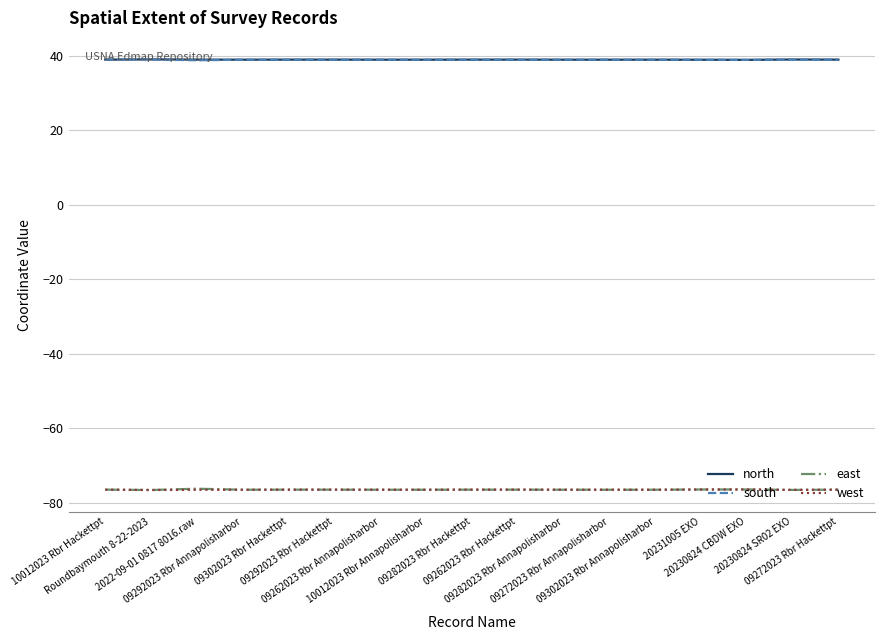

What is the total value across all series at 09272023 Rbr Annapolisharbor?

-75.0